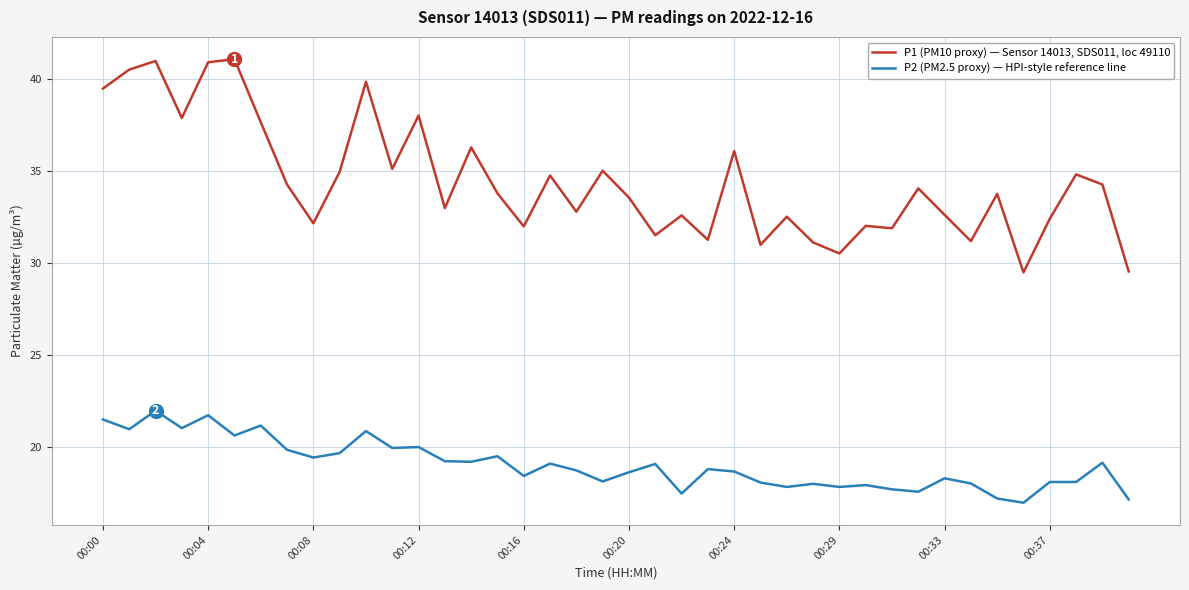

Which series has the widest spread of values?

P1 (PM10 proxy) — Sensor 14013, SDS011, loc 49110